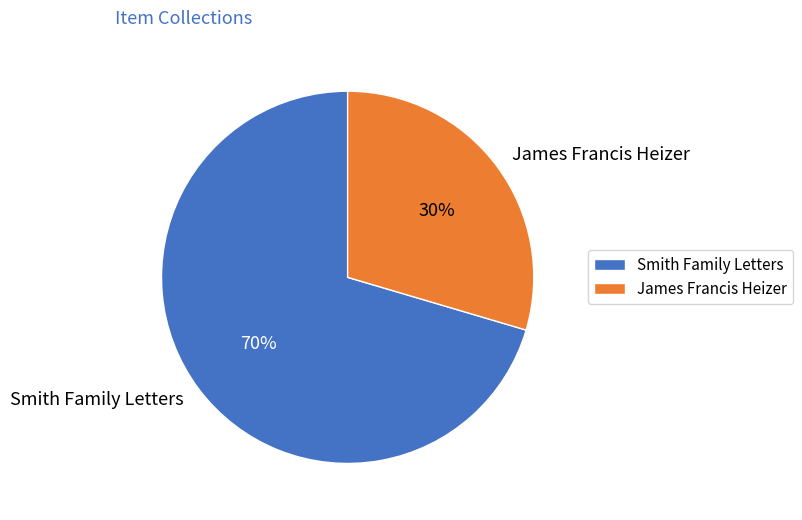

Do James Francis Heizer and Smith Family Letters together represent more than half of the pie?

Yes